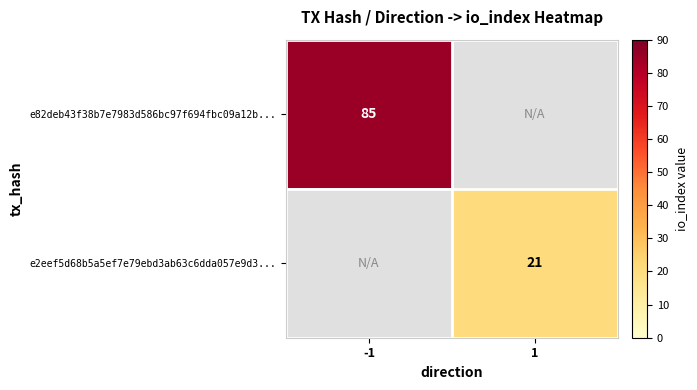

True or false: e2eef5d68b5a5ef7e79ebd3ab63c6dda057e9d3... has a value of 35 at 1.

False